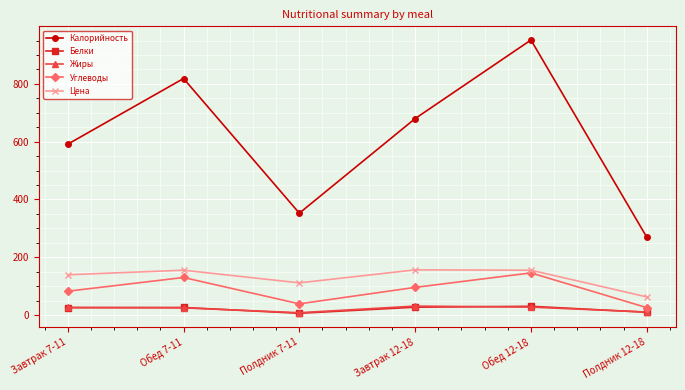

Where is Калорийность nearest to the value 610?

Завтрак 7-11